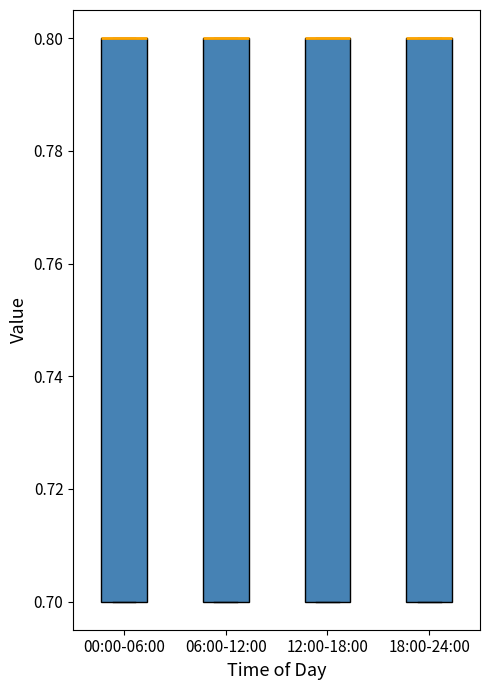

Reading left to right, read every box against the y-axis: the position of its median line, the range the box covers, and the ends of its whiskers. The values are not printed on the chart, so give them approximately, as read against the axis.

00:00-06:00: median 0.8 (drawn on the box's upper edge), box 0.7 to 0.8, whiskers 0.7 to 0.8
06:00-12:00: median 0.8 (drawn on the box's upper edge), box 0.7 to 0.8, whiskers 0.7 to 0.8
12:00-18:00: median 0.8 (drawn on the box's upper edge), box 0.7 to 0.8, whiskers 0.7 to 0.8
18:00-24:00: median 0.8 (drawn on the box's upper edge), box 0.7 to 0.8, whiskers 0.7 to 0.8